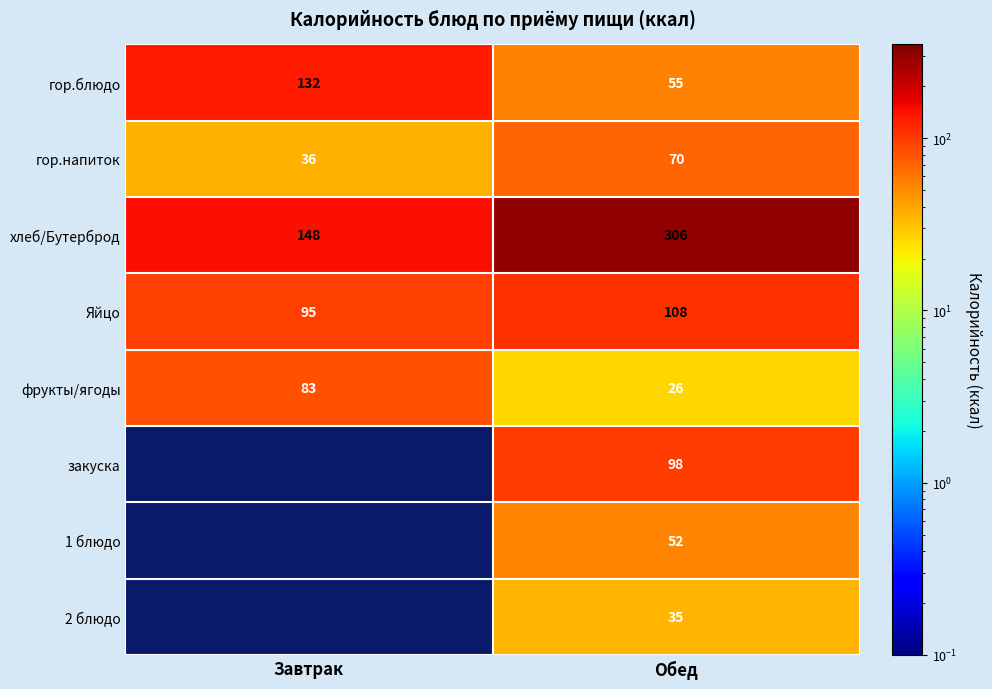

Which category has the highest value in the гор.напиток series?

Обед